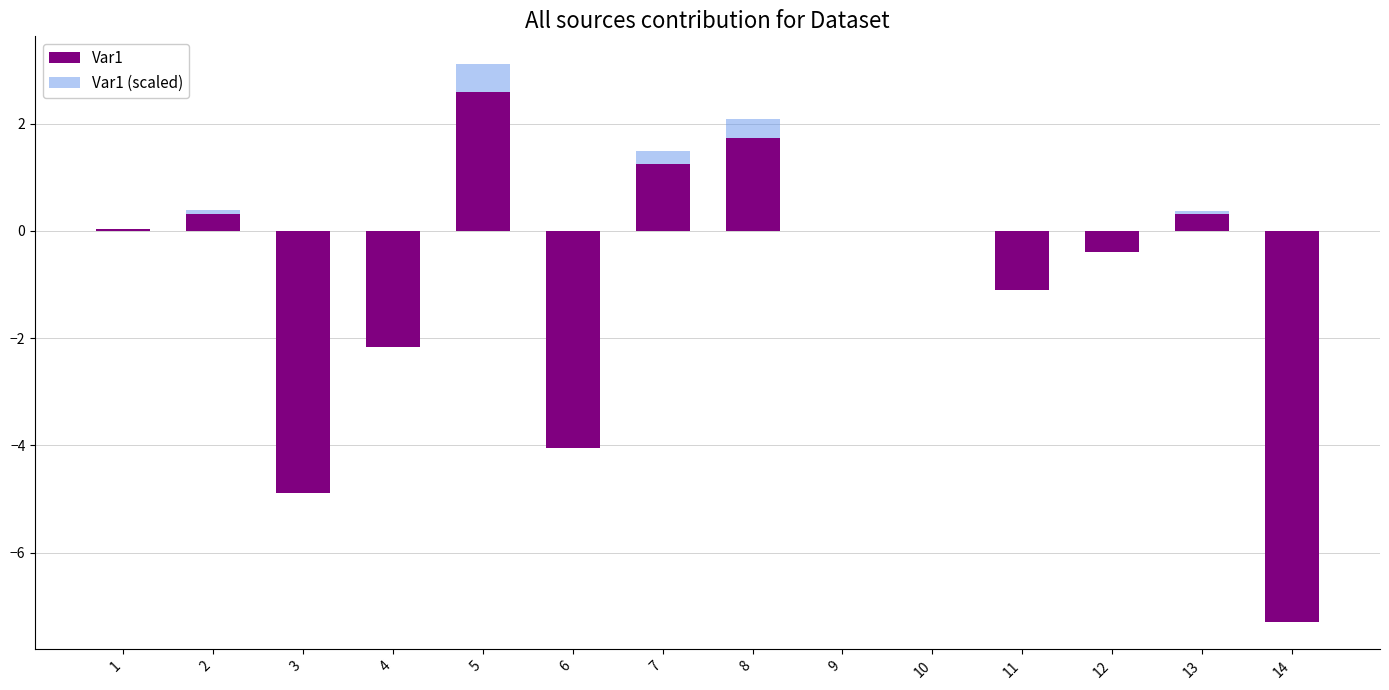

What is the minimum value for Var1?

-7.3